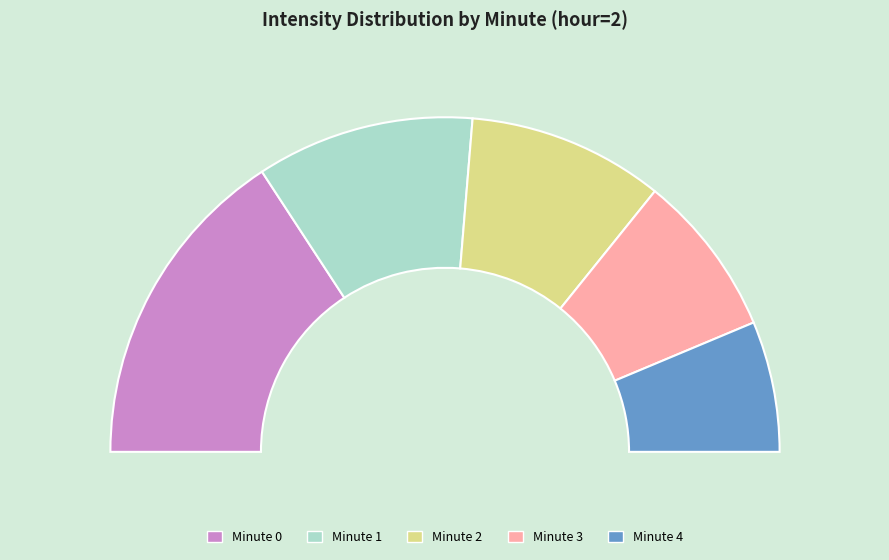

How much of the chart is everything except Minute 0?

68.4%